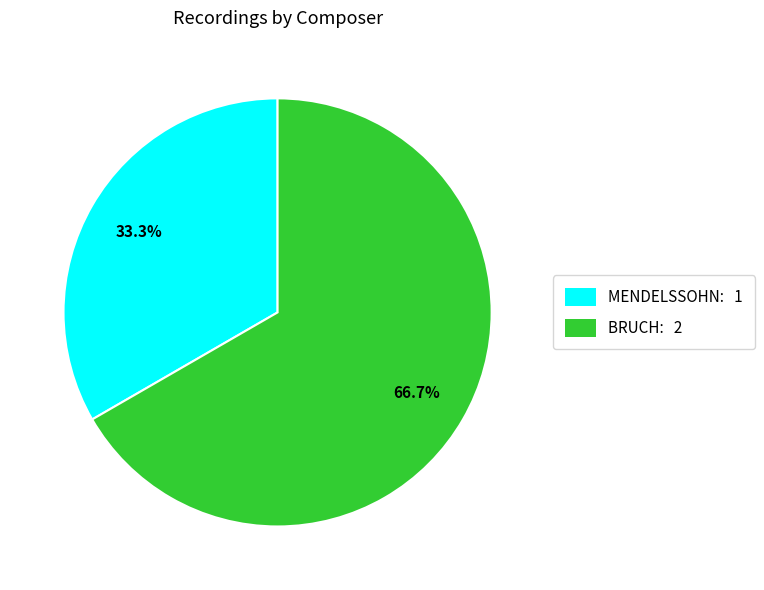

To the nearest percent, what portion does BRUCH represent?

67%